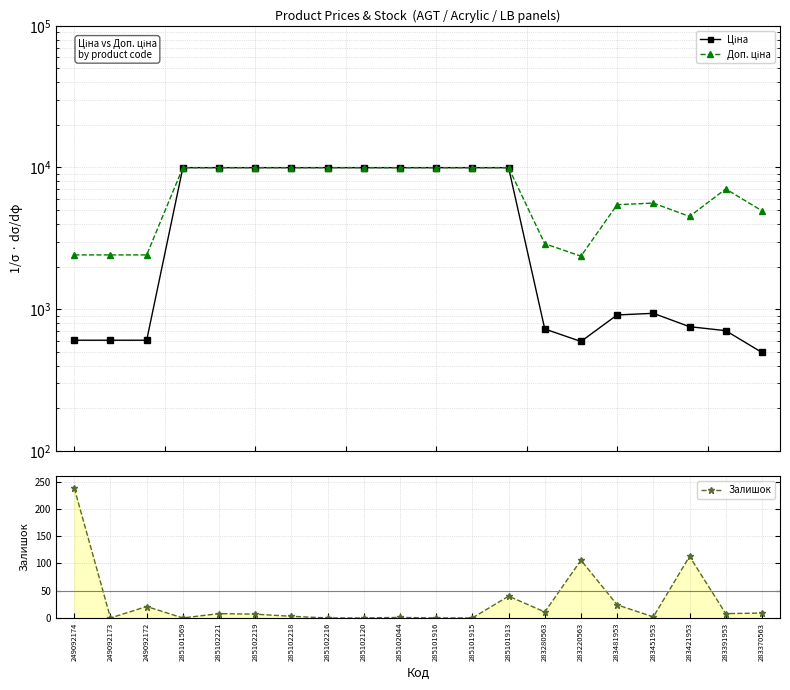

Where is Ціна nearest to the value 5235?

283451953